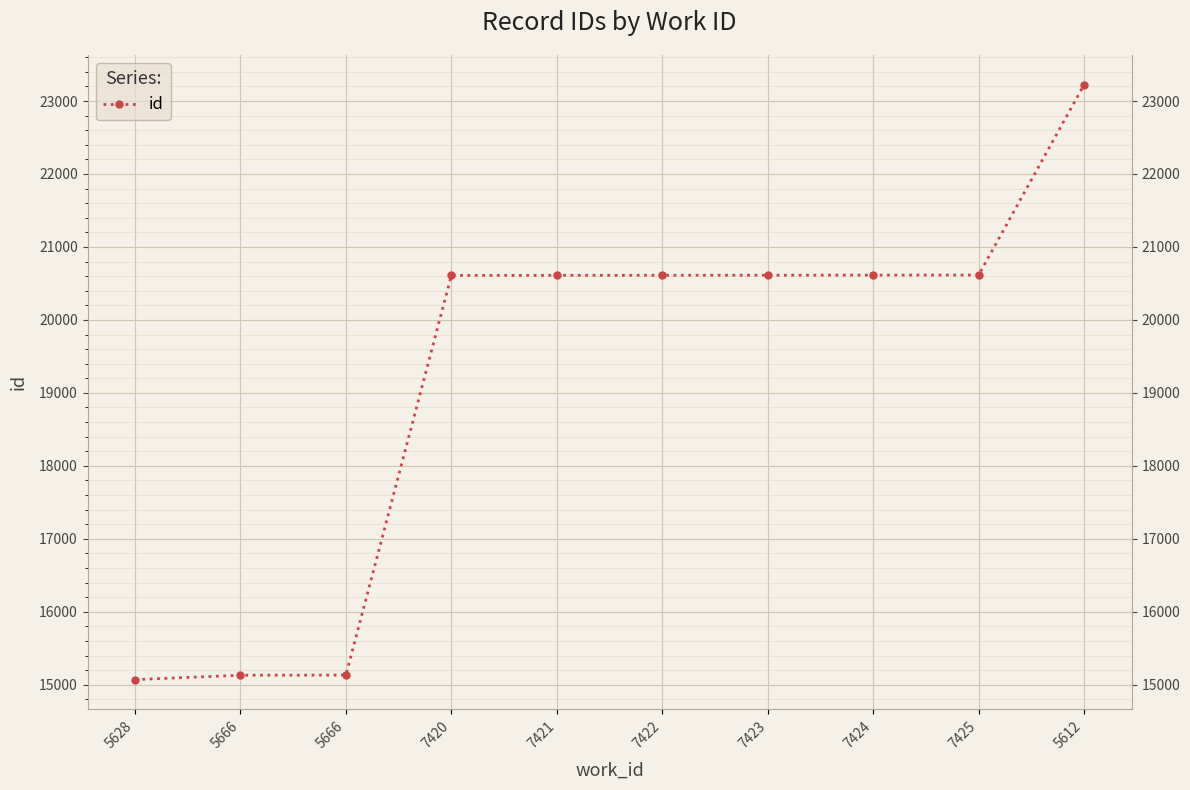

Which category has the highest value across all series?

5612